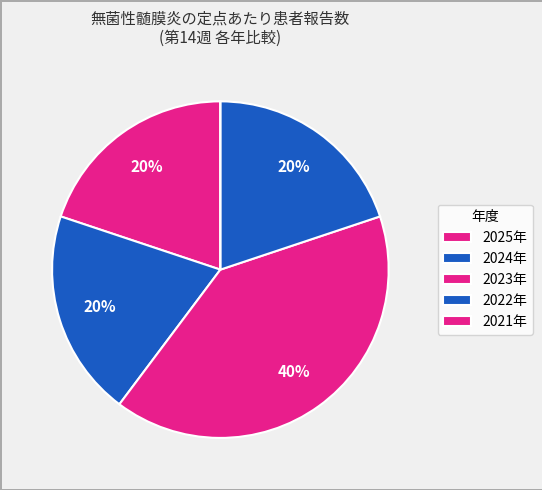

True or false: 2023年 accounts for 40% of the total.

True